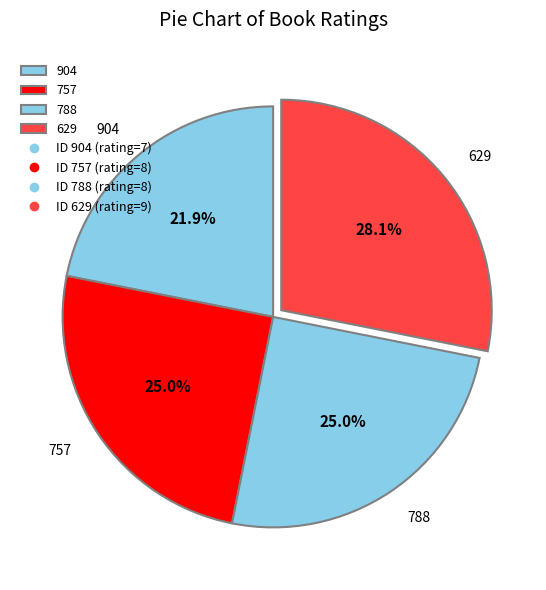

Which slice is the largest?

629